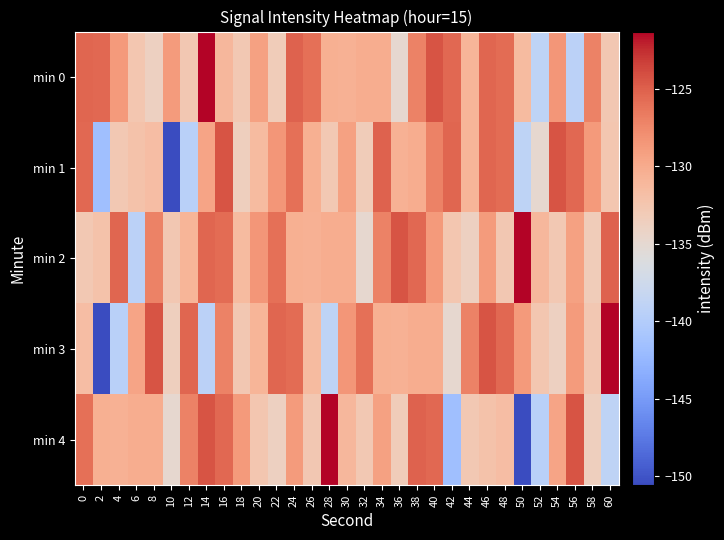

Reading left to right, transcribe all the data shown in this chart.

min 0: 0=-125.3	2=-125.5	4=-128.7	6=-132.6	8=-133.8	10=-128.8	12=-132.7	14=-121.3	16=-131.1	18=-132.8	20=-129.3	22=-133.3	24=-125.2	26=-126.0	28=-130.4	30=-130.5	32=-130.2	34=-130.2	36=-134.9	38=-127.1	40=-124.4	42=-125.5	44=-130.9	46=-125.3	48=-125.7	50=-131.5	52=-139.0	54=-128.5	56=-139.3	58=-127.1	60=-132.7
min 1: 0=-125.5	2=-141.6	4=-132.8	6=-132.1	8=-131.7	10=-150.6	12=-139.4	14=-129.5	16=-124.3	18=-133.6	20=-131.5	22=-128.5	24=-126.0	26=-130.4	28=-132.8	30=-129.3	32=-133.3	34=-125.2	36=-130.5	38=-130.2	40=-127.1	42=-125.3	44=-130.9	46=-125.3	48=-125.7	50=-139.0	52=-134.9	54=-124.4	56=-125.5	58=-128.7	60=-132.6
min 2: 0=-132.8	2=-132.1	4=-125.3	6=-139.3	8=-127.1	10=-132.7	12=-130.9	14=-125.3	16=-125.7	18=-131.5	20=-128.5	22=-126.0	24=-130.4	26=-130.5	28=-130.2	30=-130.2	32=-134.9	34=-127.1	36=-124.4	38=-125.5	40=-128.7	42=-132.6	44=-133.8	46=-128.8	48=-132.7	50=-121.3	52=-131.1	54=-132.8	56=-129.3	58=-133.3	60=-125.2
min 3: 0=-131.7	2=-150.6	4=-139.4	6=-129.5	8=-124.3	10=-133.6	12=-125.3	14=-139.3	16=-127.1	18=-132.7	20=-130.9	22=-125.3	24=-125.7	26=-131.5	28=-139.0	30=-128.5	32=-126.0	34=-130.4	36=-130.5	38=-130.2	40=-130.2	42=-134.9	44=-127.1	46=-124.4	48=-125.5	50=-128.7	52=-132.6	54=-133.8	56=-128.8	58=-132.7	60=-121.3
min 4: 0=-126.0	2=-130.4	4=-130.5	6=-130.2	8=-130.2	10=-134.9	12=-127.1	14=-124.4	16=-125.5	18=-128.7	20=-132.6	22=-133.8	24=-128.8	26=-132.7	28=-121.3	30=-131.1	32=-132.8	34=-129.3	36=-133.3	38=-125.2	40=-125.5	42=-141.6	44=-132.8	46=-132.1	48=-131.7	50=-150.6	52=-139.4	54=-129.5	56=-124.3	58=-133.6	60=-139.0